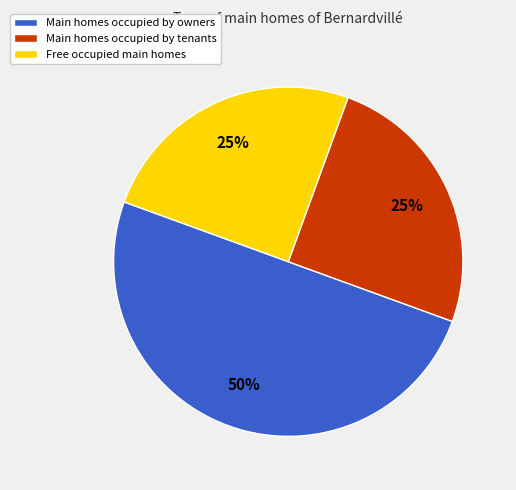

How many slices are in this pie chart?

3